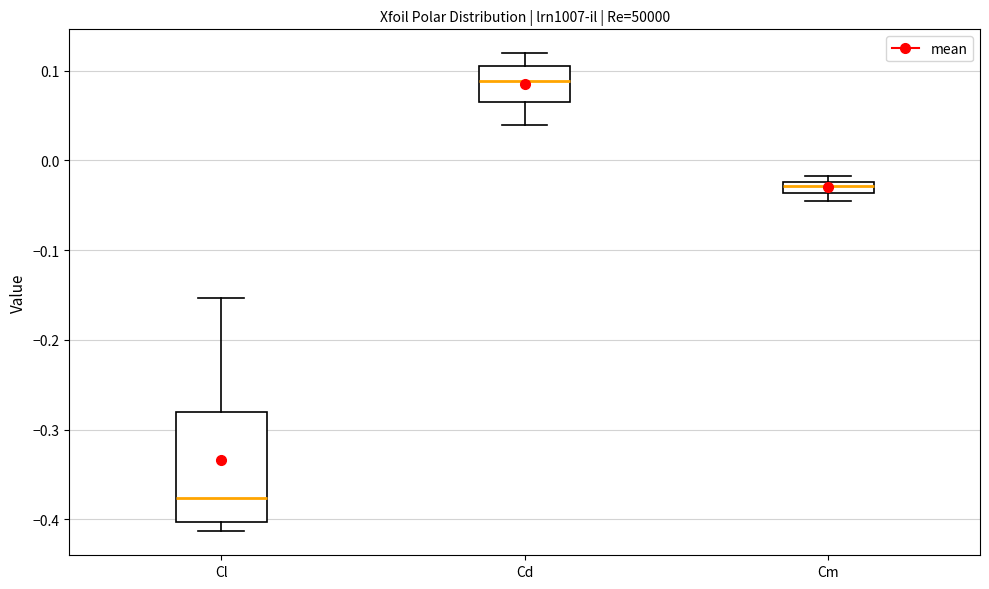

Comparing the boxes themselves (not the whiskers), which one is the tallest?

Cl